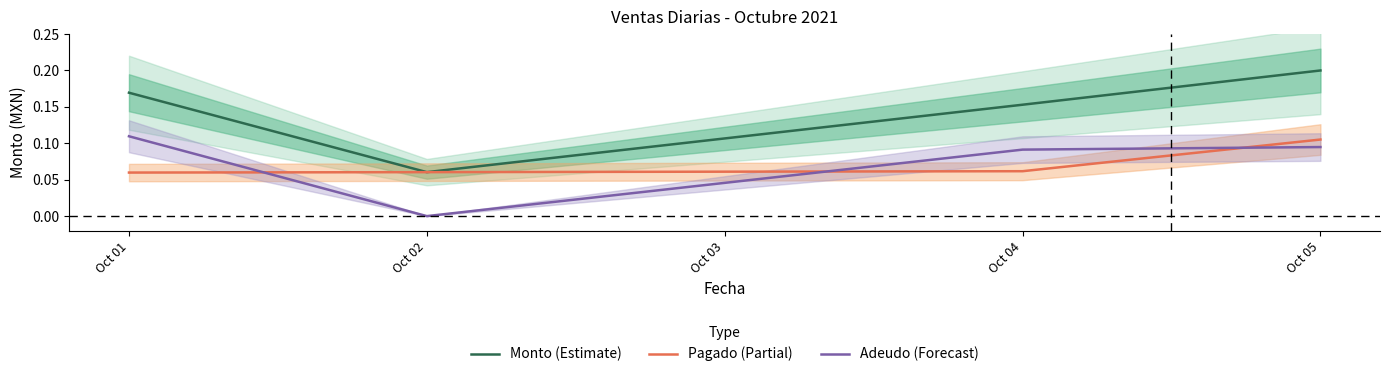

The Pagado (Partial) series shows 0.0 at Oct 02. True or false?

False